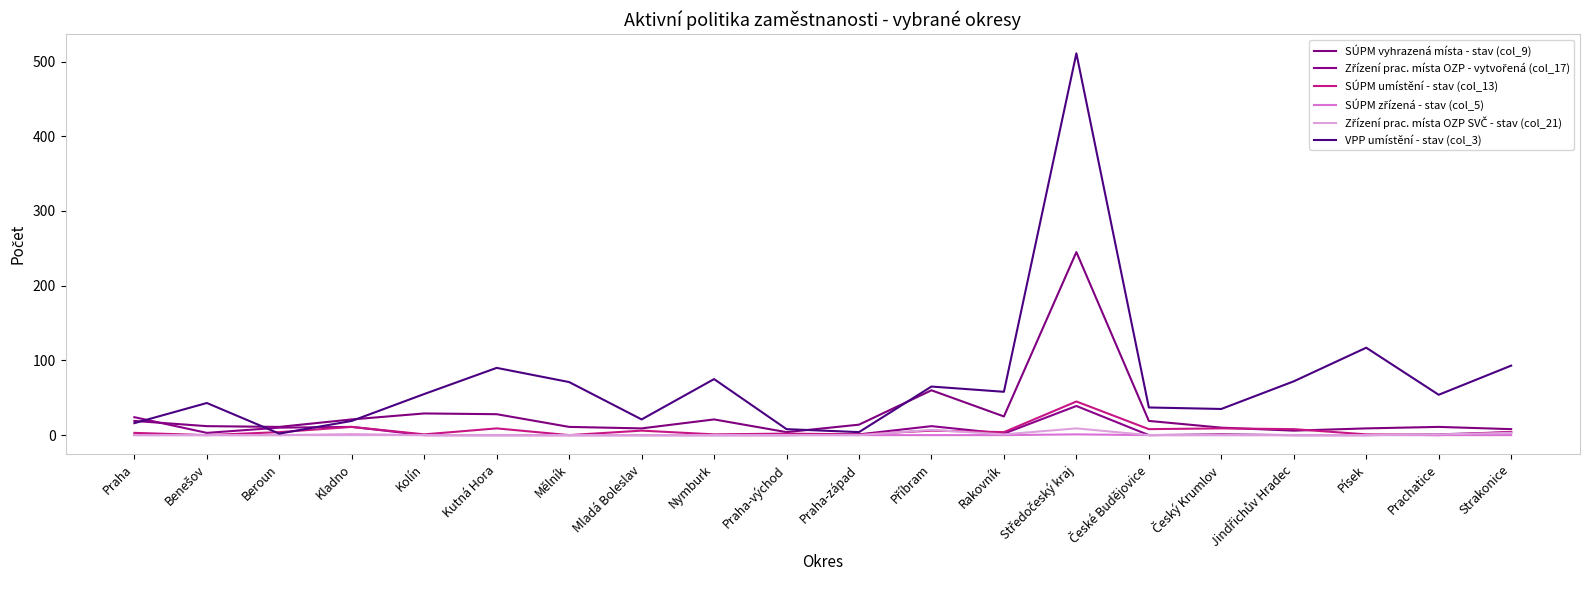

Reading left to right, extract all data points from this chart.

SÚPM vyhrazená místa - stav (col_9): Praha=19	Benešov=12	Beroun=11	Kladno=21	Kolín=29	Kutná Hora=28	Mělník=11	Mladá Boleslav=9	Nymburk=21	Praha-východ=4	Praha-západ=14	Příbram=60	Rakovník=25	Středočeský kraj=245	České Budějovice=19	Český Krumlov=10	Jindřichův Hradec=6	Písek=9	Prachatice=11	Strakonice=8
Zřízení prac. místa OZP - vytvořená (col_17): Praha=24	Benešov=3	Beroun=10	Kladno=11	Kolín=0	Kutná Hora=0	Mělník=0	Mladá Boleslav=0	Nymburk=0	Praha-východ=0	Praha-západ=1	Příbram=12	Rakovník=2	Středočeský kraj=39	České Budějovice=0	Český Krumlov=1	Jindřichův Hradec=0	Písek=0	Prachatice=1	Strakonice=4
SÚPM umístění - stav (col_13): Praha=3	Benešov=0	Beroun=4	Kladno=11	Kolín=1	Kutná Hora=9	Mělník=0	Mladá Boleslav=6	Nymburk=1	Praha-východ=2	Praha-západ=1	Příbram=6	Rakovník=4	Středočeský kraj=45	České Budějovice=8	Český Krumlov=9	Jindřichův Hradec=8	Písek=1	Prachatice=0	Strakonice=4
SÚPM zřízená - stav (col_5): Praha=0	Benešov=0	Beroun=0	Kladno=1	Kolín=0	Kutná Hora=0	Mělník=0	Mladá Boleslav=0	Nymburk=0	Praha-východ=0	Praha-západ=0	Příbram=0	Rakovník=0	Středočeský kraj=1	České Budějovice=0	Český Krumlov=0	Jindřichův Hradec=0	Písek=0	Prachatice=0	Strakonice=0
Zřízení prac. místa OZP SVČ - stav (col_21): Praha=0	Benešov=0	Beroun=0	Kladno=0	Kolín=0	Kutná Hora=0	Mělník=0	Mladá Boleslav=0	Nymburk=0	Praha-východ=0	Praha-západ=0	Příbram=7	Rakovník=1	Středočeský kraj=9	České Budějovice=0	Český Krumlov=0	Jindřichův Hradec=0	Písek=0	Prachatice=1	Strakonice=3
VPP umístění - stav (col_3): Praha=16	Benešov=43	Beroun=2	Kladno=19	Kolín=55	Kutná Hora=90	Mělník=71	Mladá Boleslav=21	Nymburk=75	Praha-východ=8	Praha-západ=4	Příbram=65	Rakovník=58	Středočeský kraj=511	České Budějovice=37	Český Krumlov=35	Jindřichův Hradec=72	Písek=117	Prachatice=54	Strakonice=93